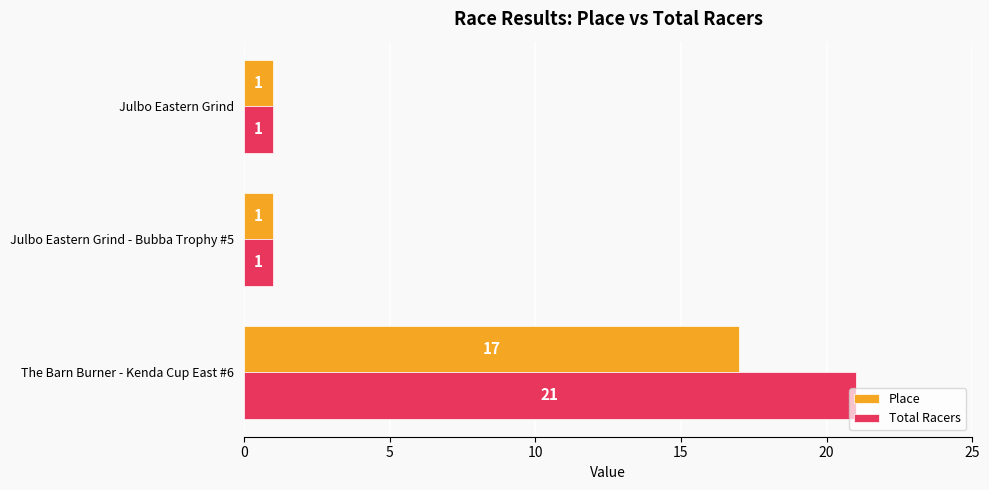

What is the sum of all Total Racers values?

23